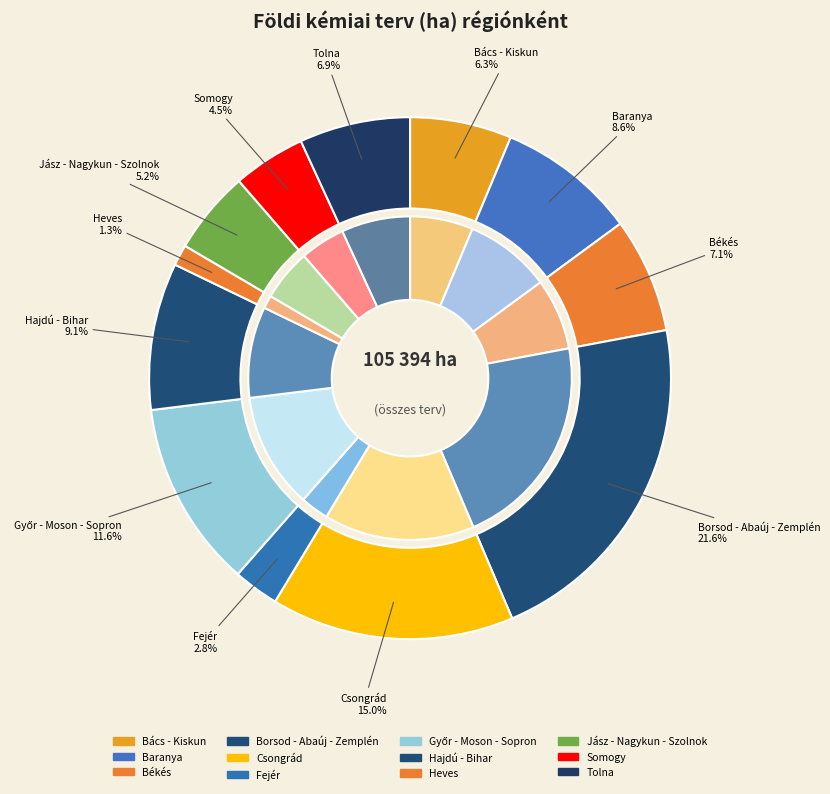

Is there any slice that represents more than half of the pie?

No